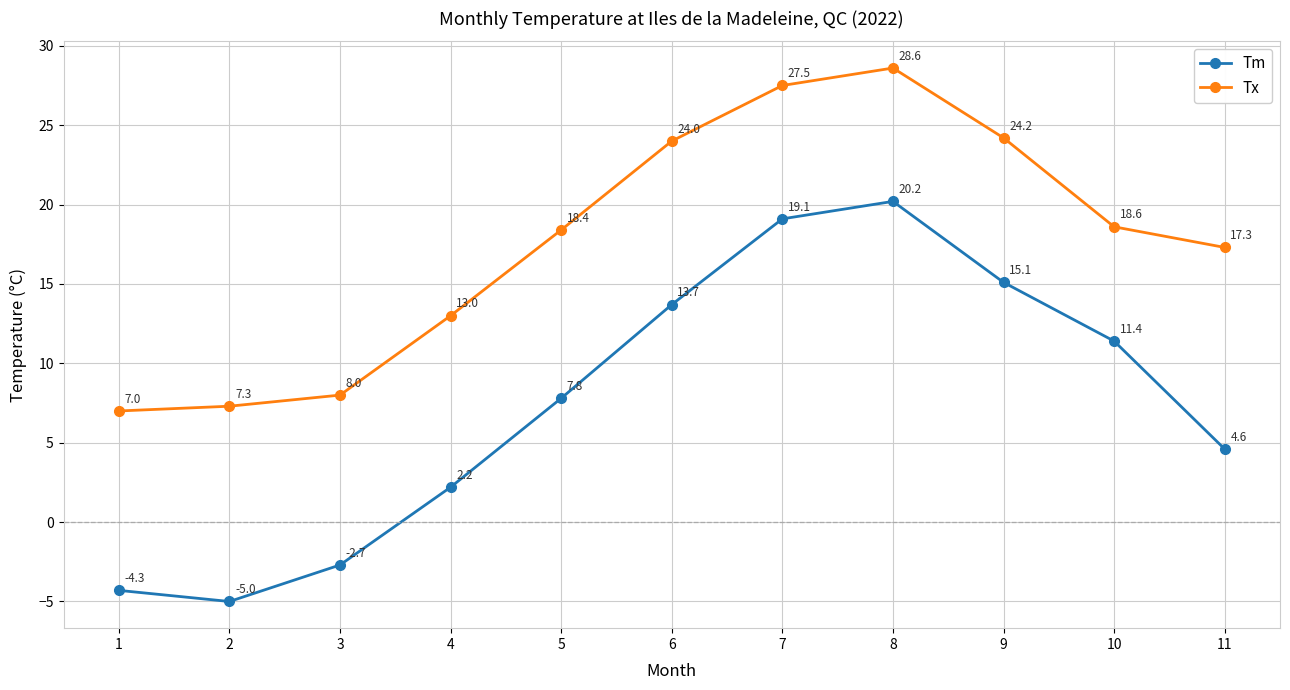

List the series in order of their overall mean, lowest first.

Tm, Tx